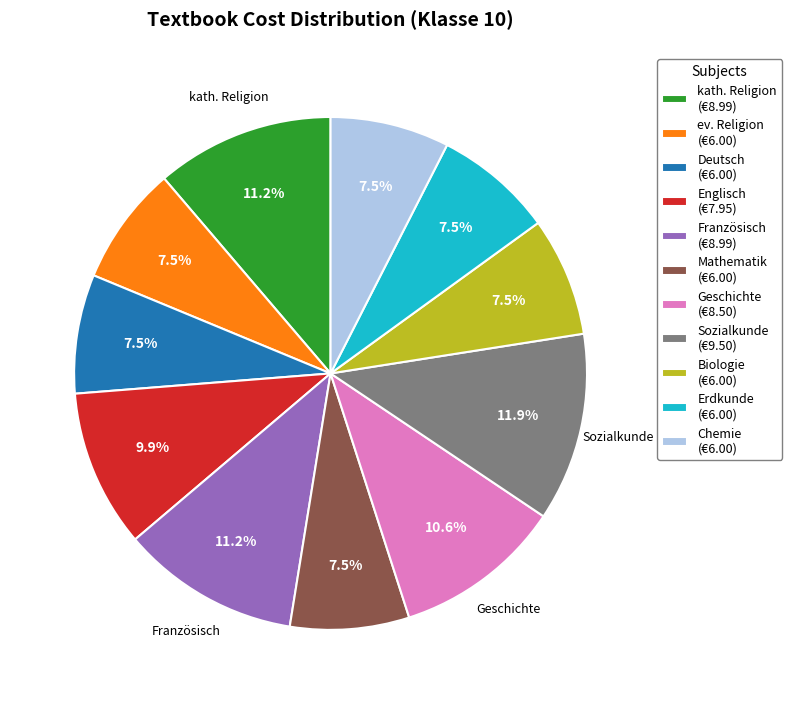

Is there any slice that represents more than half of the pie?

No